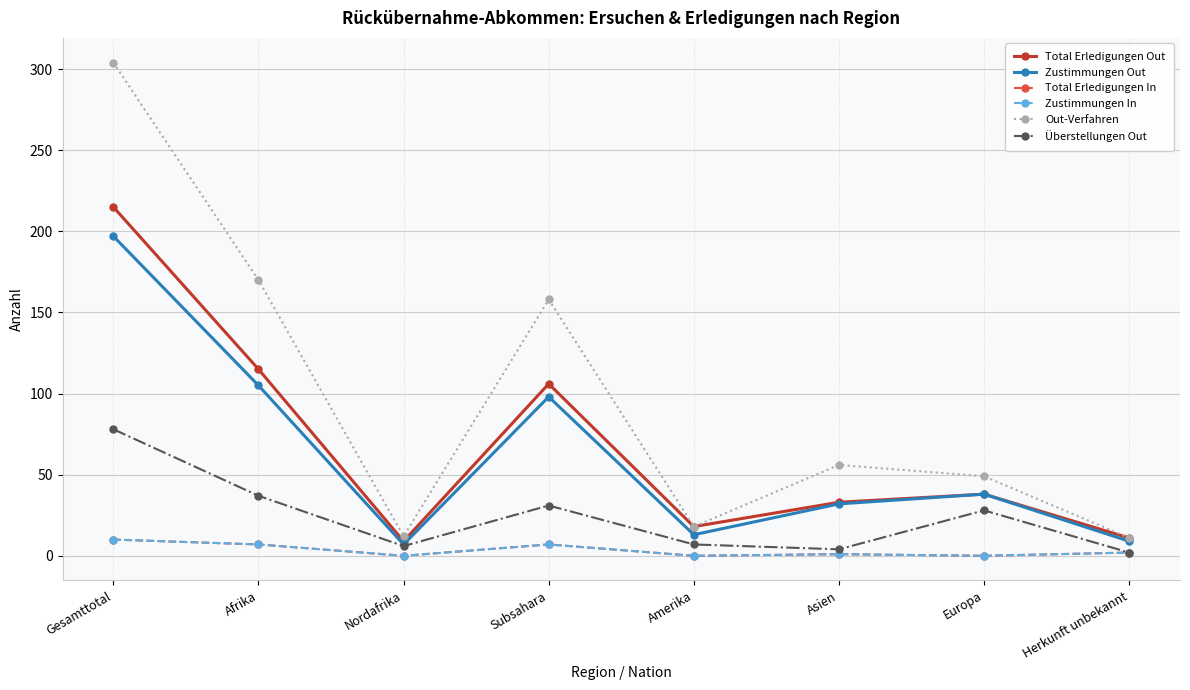

Reading right to left, extract all data points from this chart.

Total Erledigungen Out: 11	38	33	18	106	9	115	215
Zustimmungen Out: 9	38	32	13	98	7	105	197
Total Erledigungen In: 2	0	1	0	7	0	7	10
Zustimmungen In: 2	0	1	0	7	0	7	10
Out-Verfahren: 11	49	56	18	158	12	170	304
Überstellungen Out: 2	28	4	7	31	6	37	78